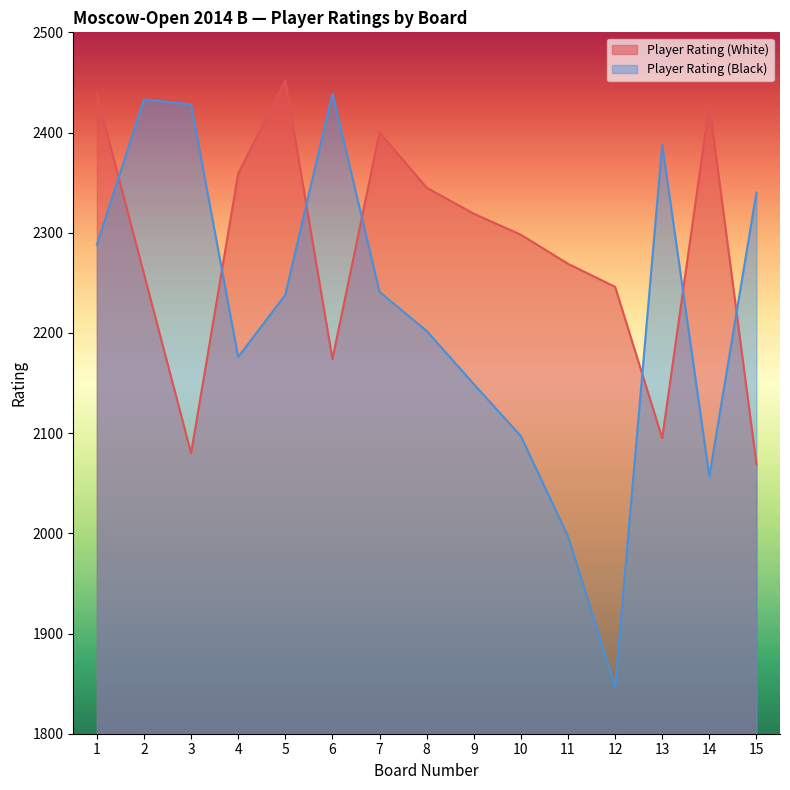

Reading left to right, what are all the values shown in this chart?

Player Rating (White): 2438	2259	2080	2359	2452	2174	2400	2345	2319	2298	2269	2246	2095	2428	2069
Player Rating (Black): 2288	2433	2428	2176	2238	2439	2241	2202	2149	2097	1997	1847	2388	2057	2340